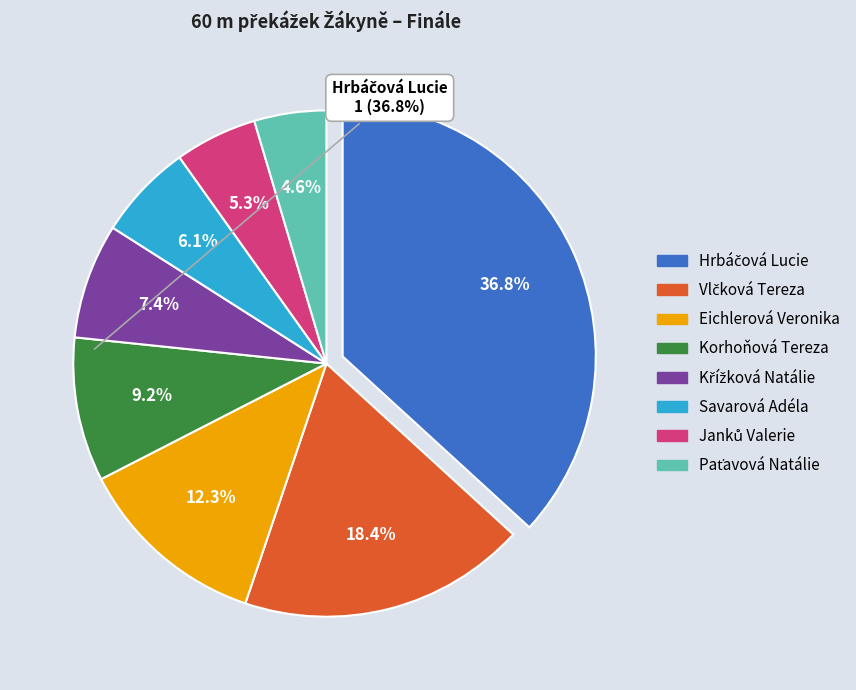

To the nearest percent, what is the difference between the largest and smallest slice percentages?

32%